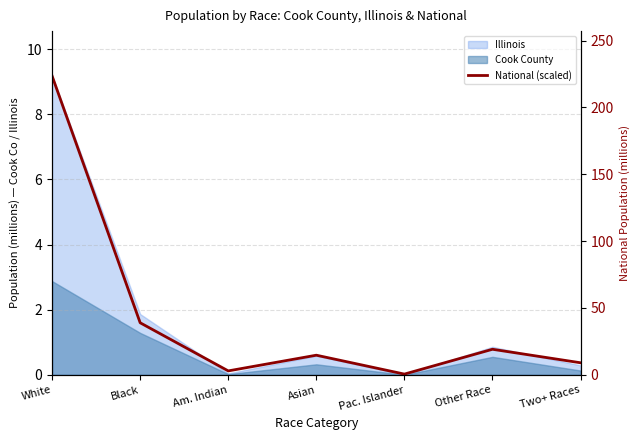

Which category has the lowest value across all series?

Pac. Islander